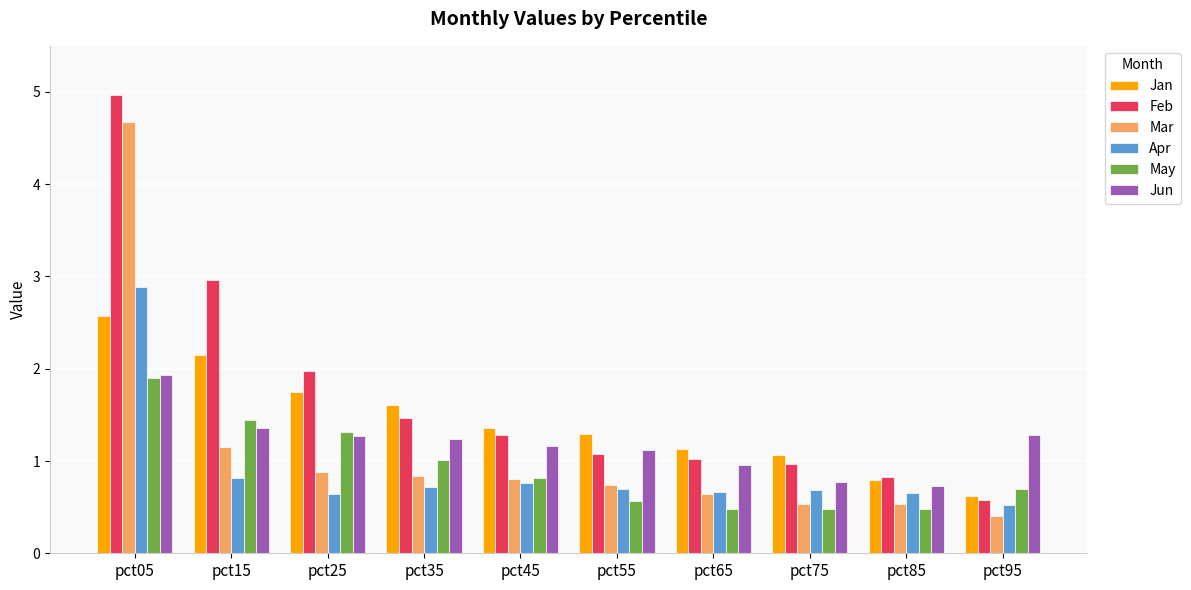

What is the value of the May bar at the 10th from the left?

0.7